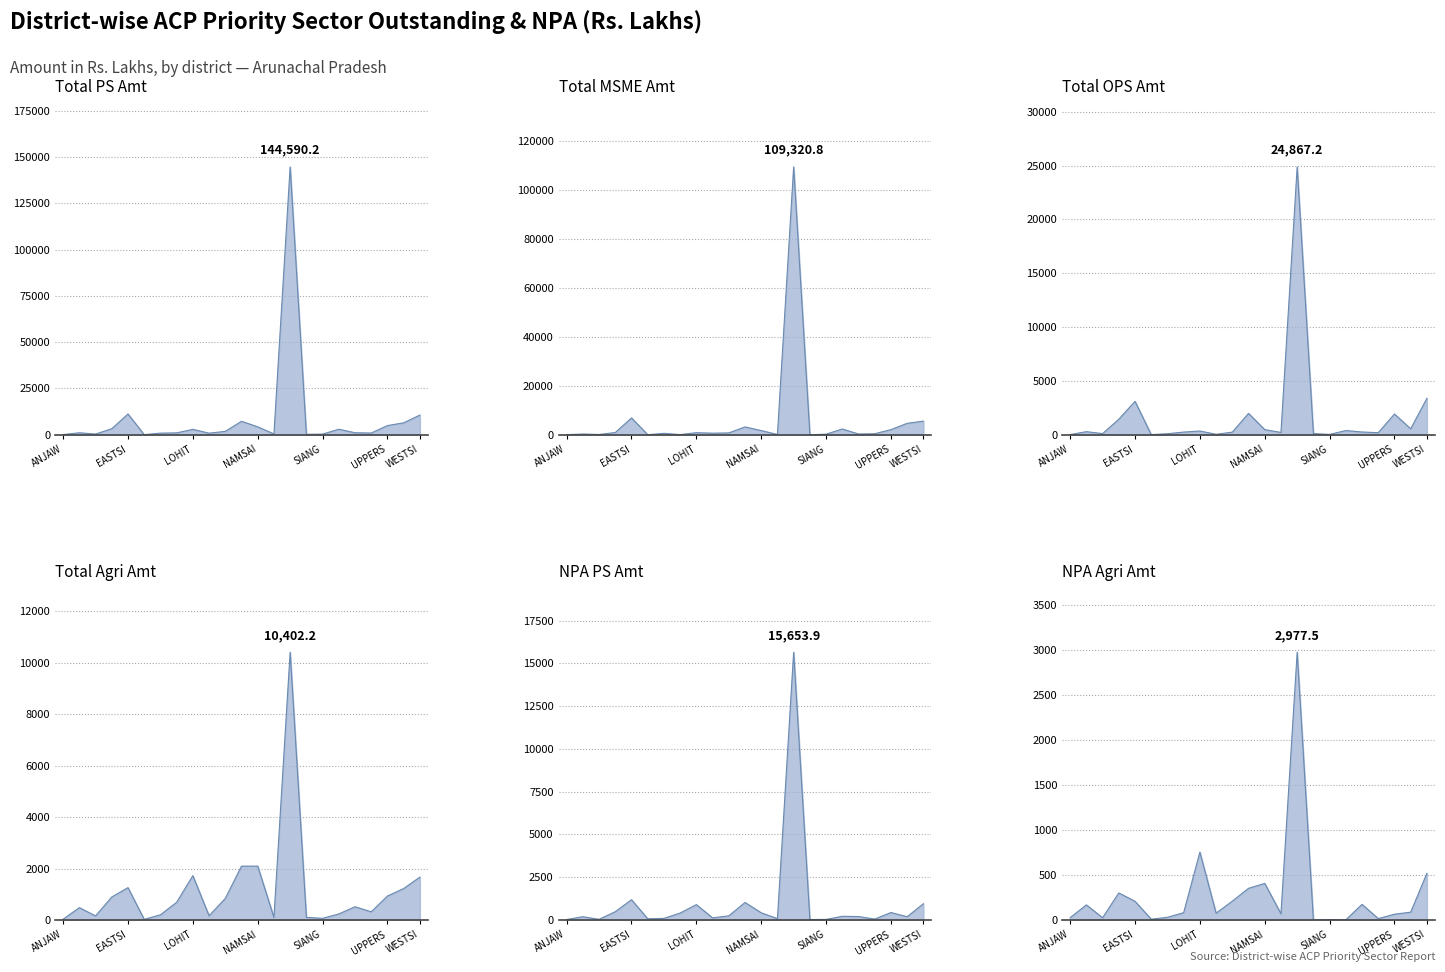

Which series has the widest spread of values?

Total PS Amt